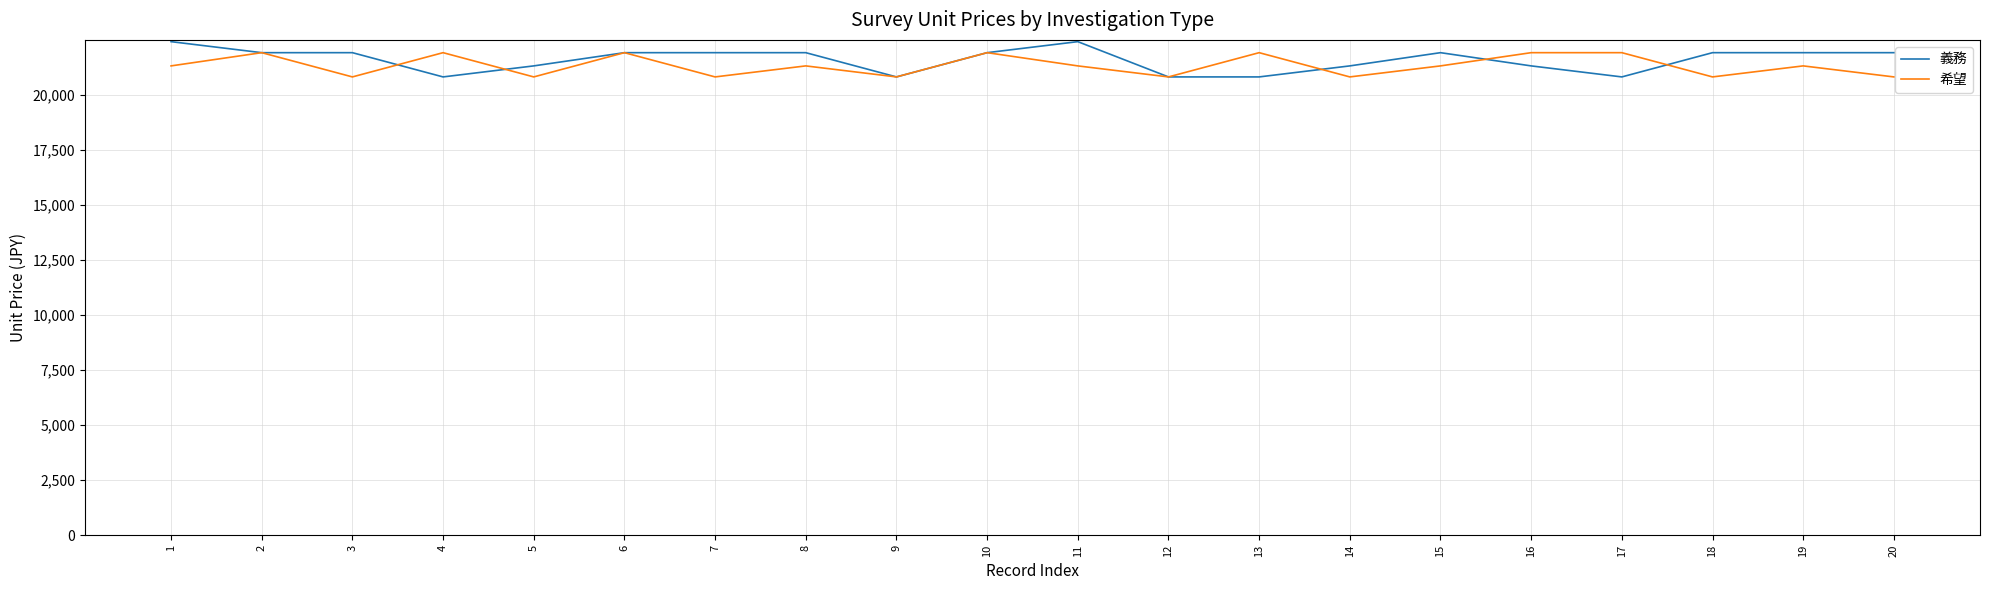

What are all the series names shown in the legend?

義務, 希望